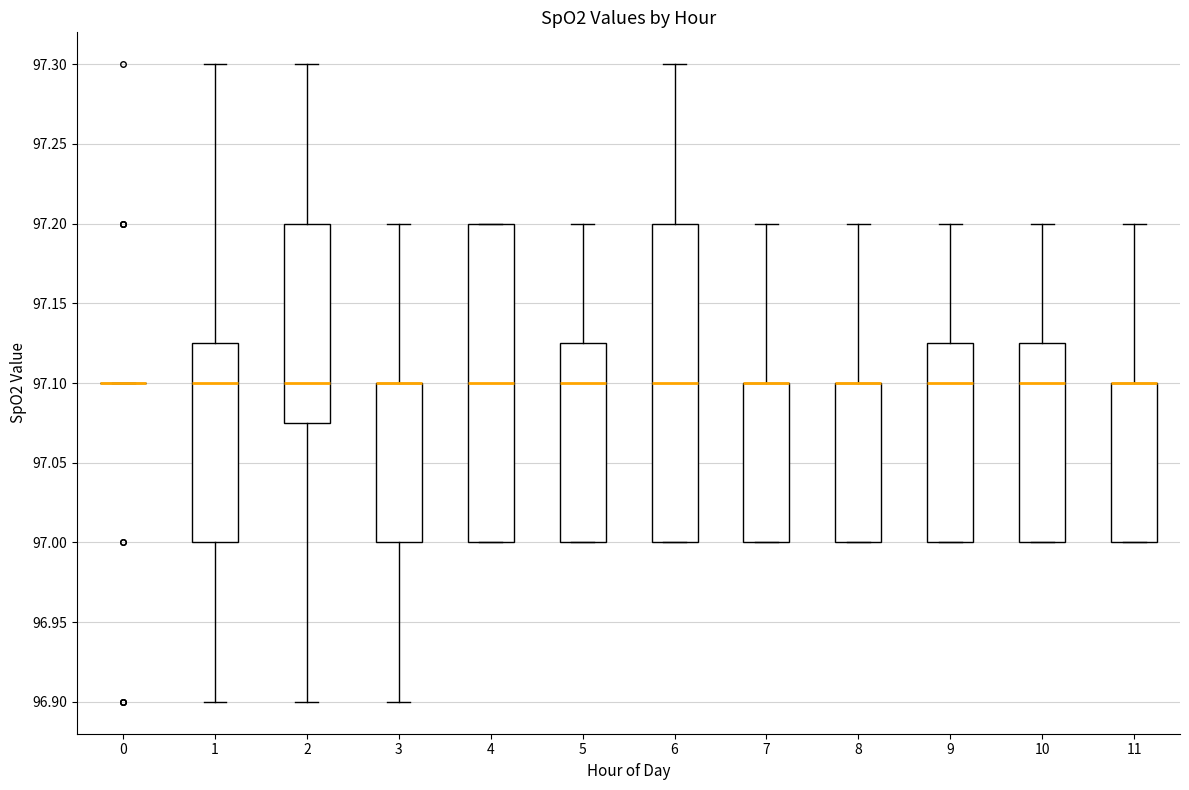

Where is the upper edge of the box at x = 6 on the y-axis? The values are not printed on the chart, so give them approximately, as read against the axis.

97.200